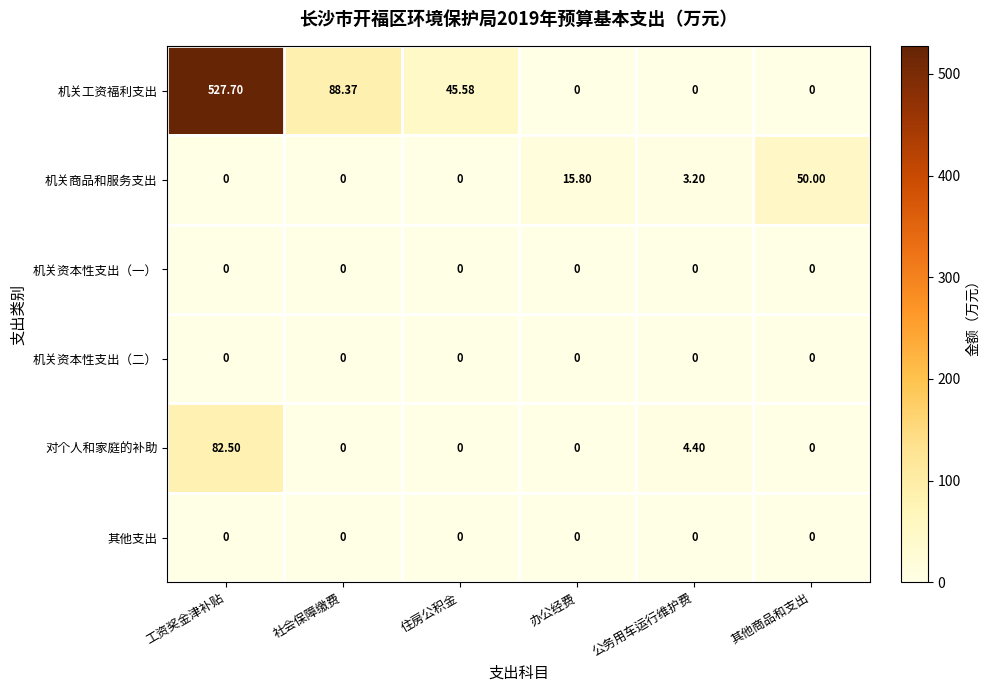

Which label corresponds to the largest value in the chart?

工资奖金津补贴